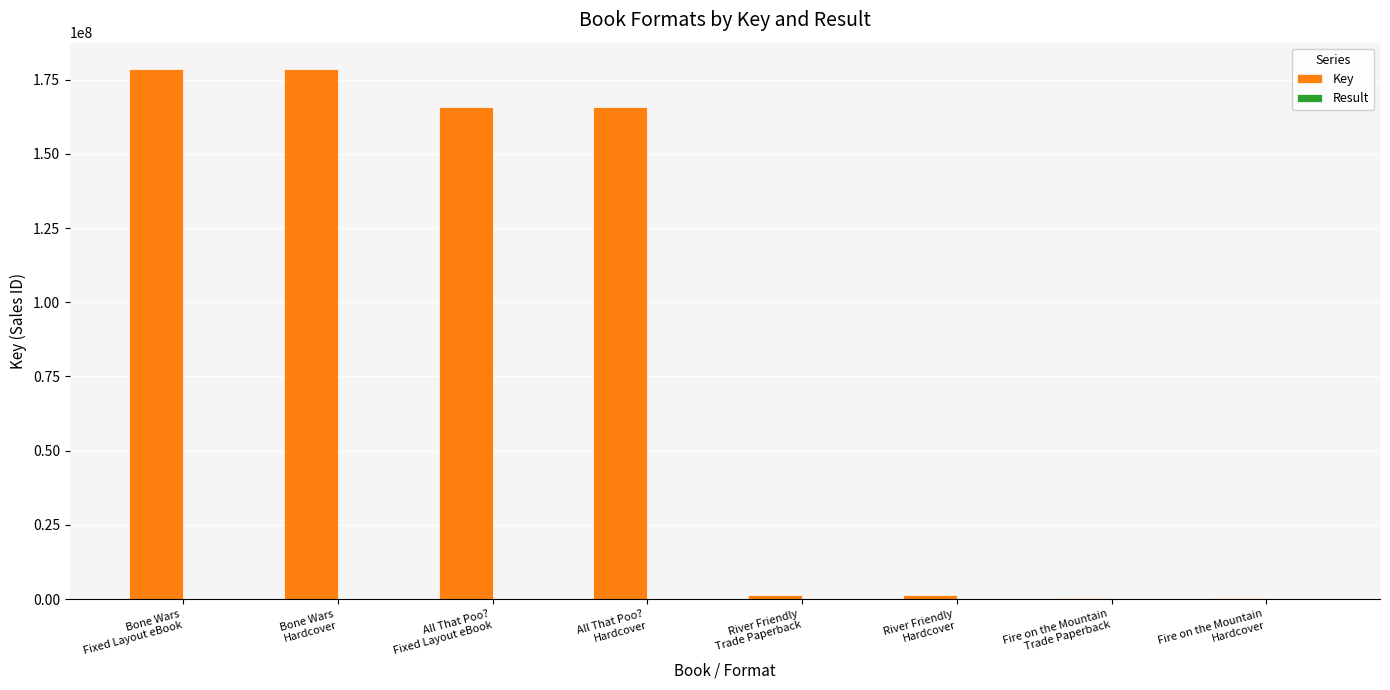

What is the sum of all Key values?

691837518